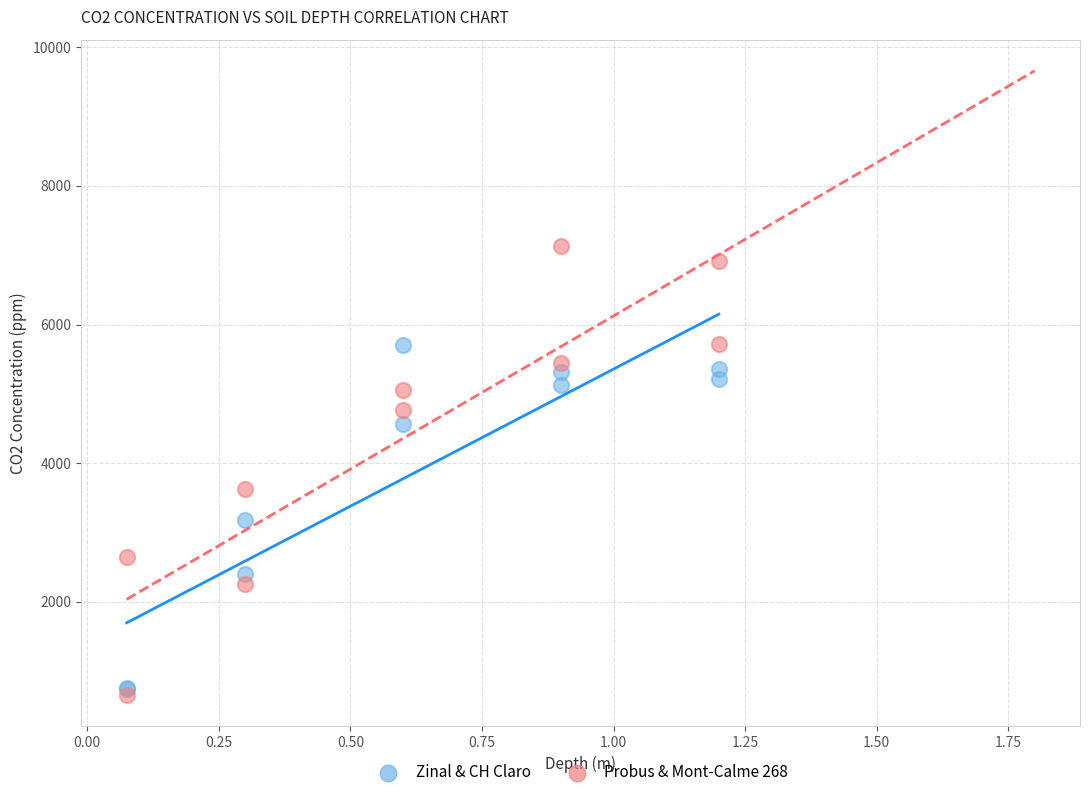

Across all series, what Y value is closest to 3898?

3626.9